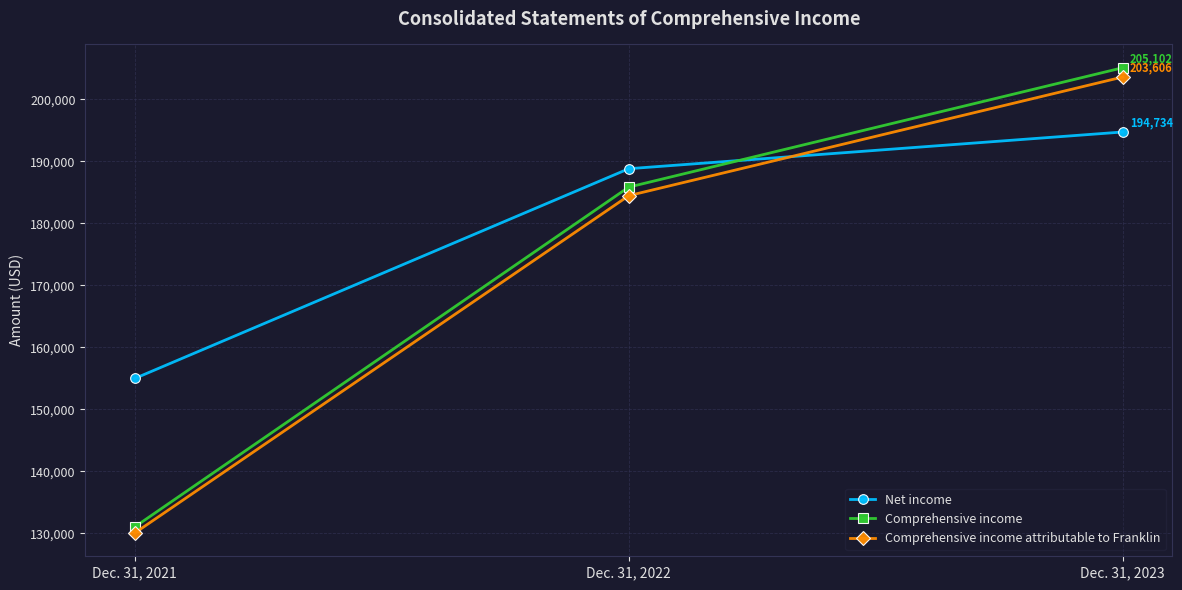

Reading left to right, list all the values displayed in this chart.

Net income: Dec. 31, 2021=154975	Dec. 31, 2022=188811	Dec. 31, 2023=194734
Comprehensive income: Dec. 31, 2021=131031	Dec. 31, 2022=185843	Dec. 31, 2023=205102
Comprehensive income attributable to Franklin: Dec. 31, 2021=130050	Dec. 31, 2022=184465	Dec. 31, 2023=203606